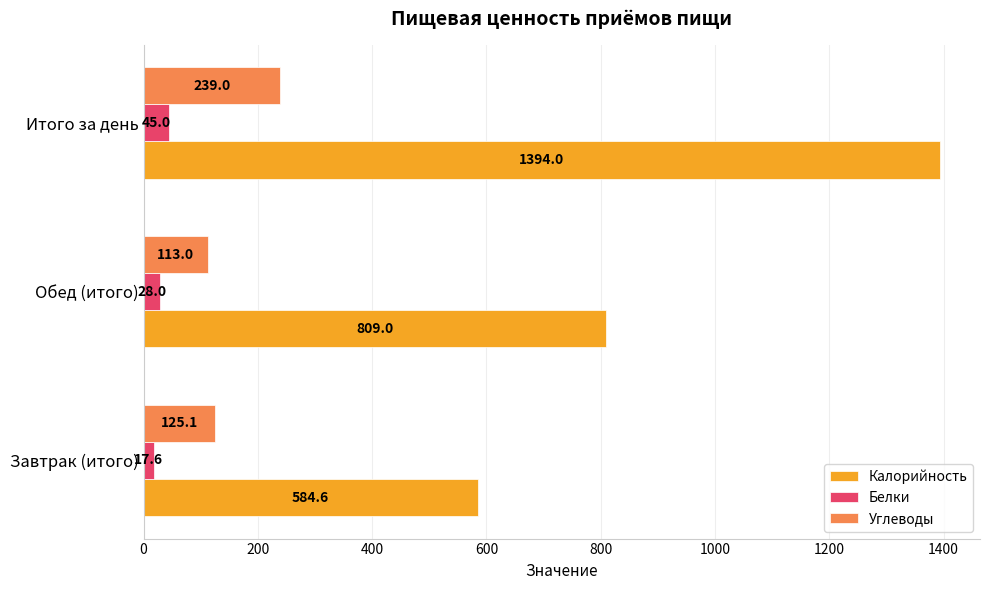

What is the total value across all series at Обед (итого)?

950.0